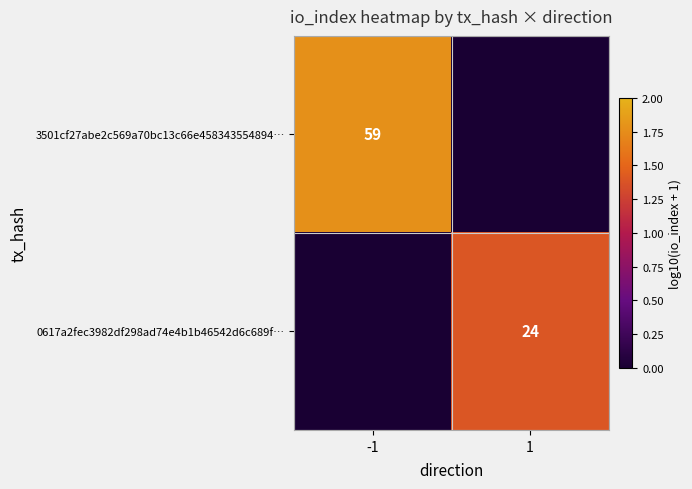

The 0617a2fec3982df298ad74e4b1b46542d6c689f… series shows 34 at 1. True or false?

False